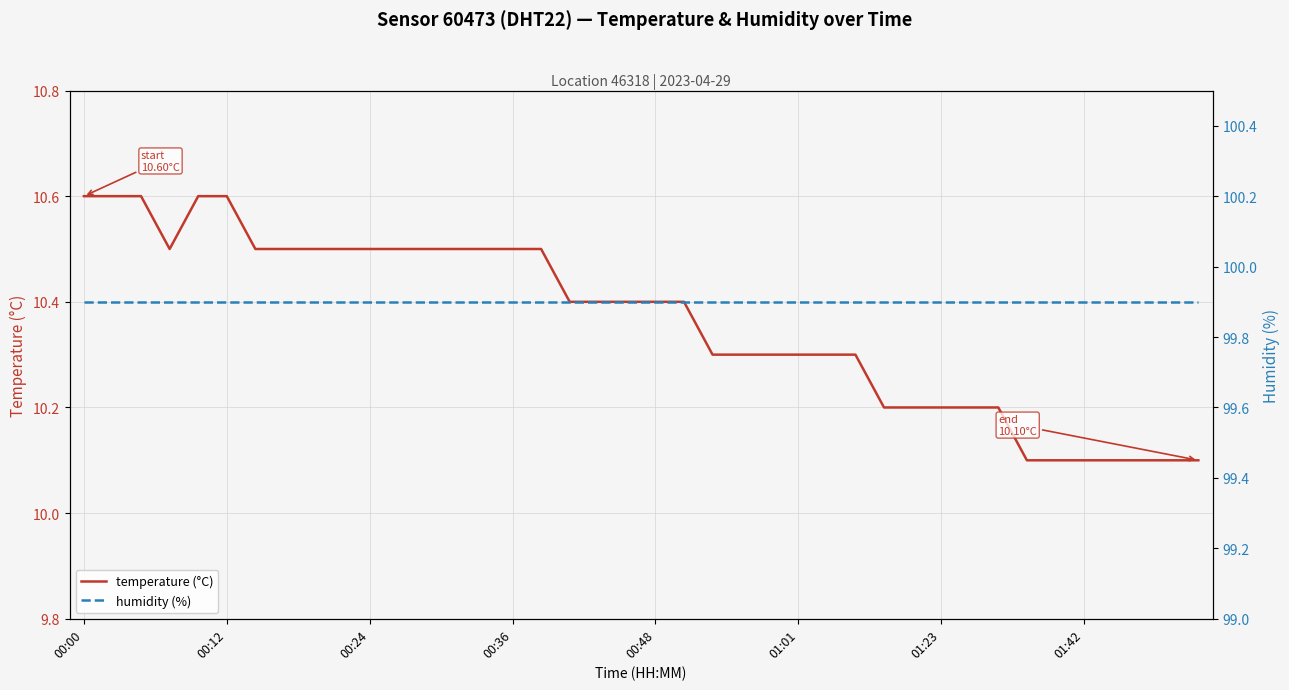

At 33, list the series in order from largest to smallest.

humidity (%), temperature (°C)